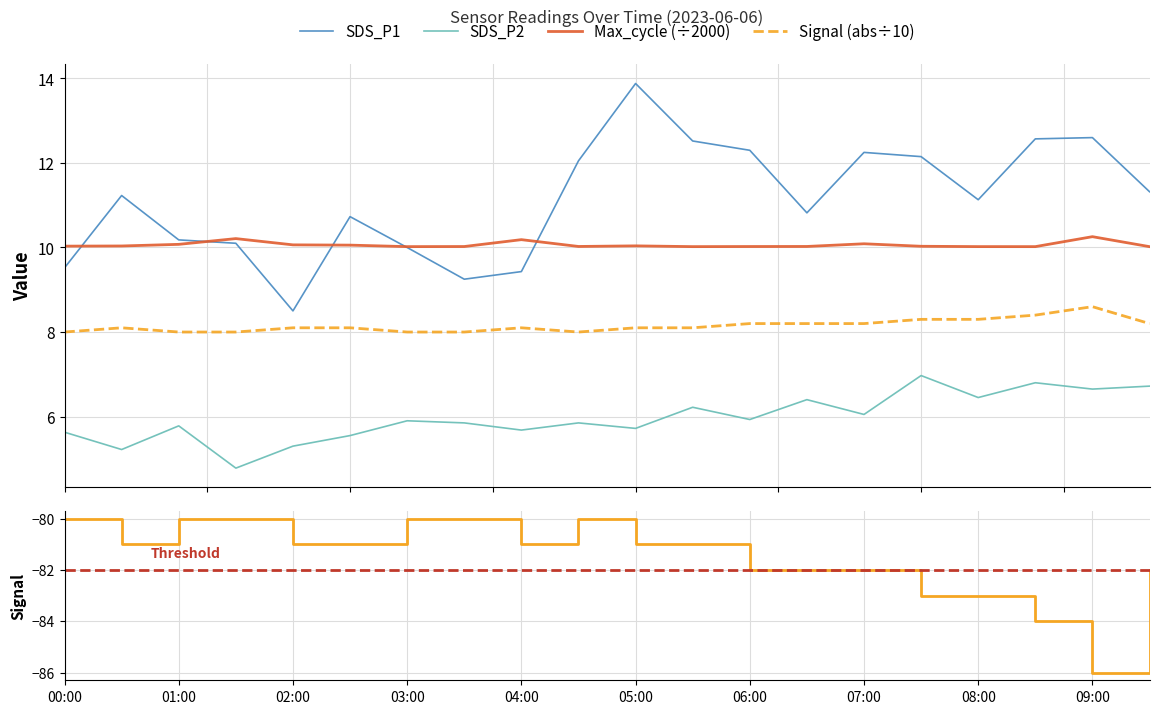

Reading left to right, list all the values displayed in this chart.

SDS_P1: 9.5	11.2	10.2	10.1	8.5	10.7	10.0	9.2	9.4	12.1	13.9	12.5	12.3	10.8	12.2	12.2	11.1	12.6	12.6	11.3
SDS_P2: 5.6	5.2	5.8	4.8	5.3	5.5	5.9	5.8	5.7	5.8	5.7	6.2	5.9	6.4	6.0	7.0	6.5	6.8	6.7	6.7
Max_cycle: 10.0	10.0	10.1	10.2	10.1	10.1	10.0	10.0	10.2	10.0	10.0	10.0	10.0	10.0	10.1	10.0	10.0	10.0	10.3	10.0
Signal: 8.0	8.1	8.0	8.0	8.1	8.1	8.0	8.0	8.1	8.0	8.1	8.1	8.2	8.2	8.2	8.3	8.3	8.4	8.6	8.2